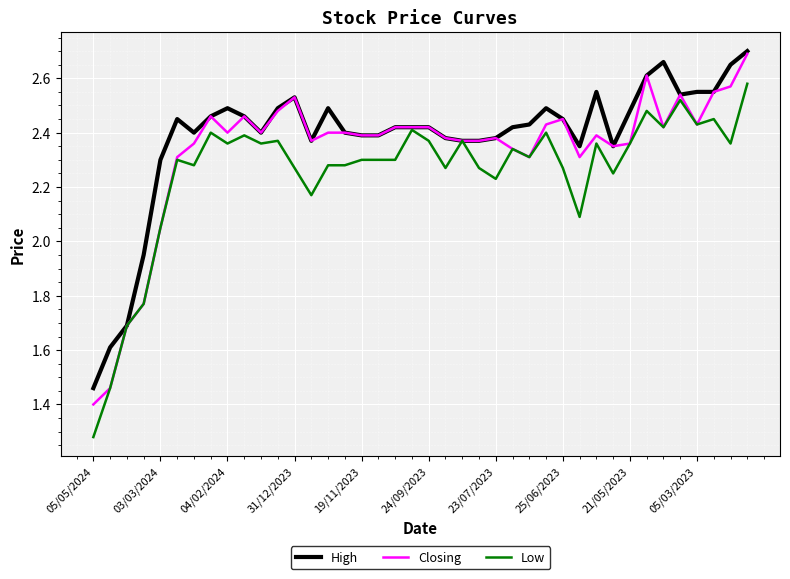

Does the chart display data point markers on the line(s)?

No